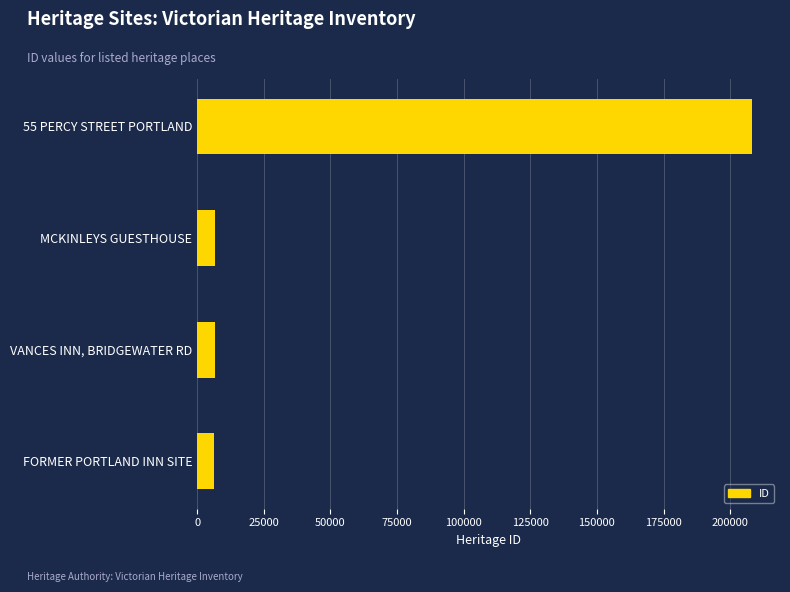

Count the number of data series in this chart.

1